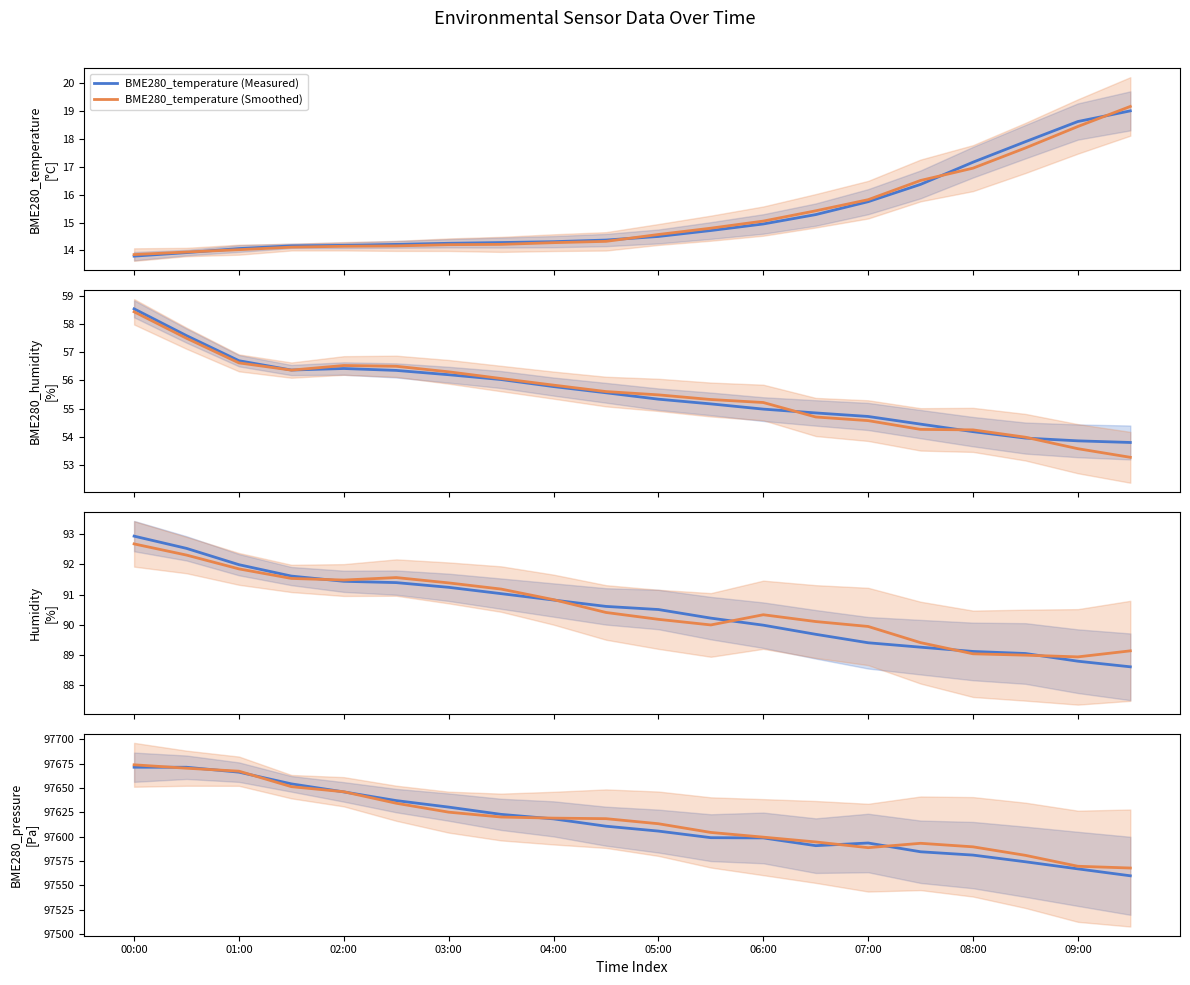

Is it true that BME280_pressure equals 33434.8 at 04:00?

False